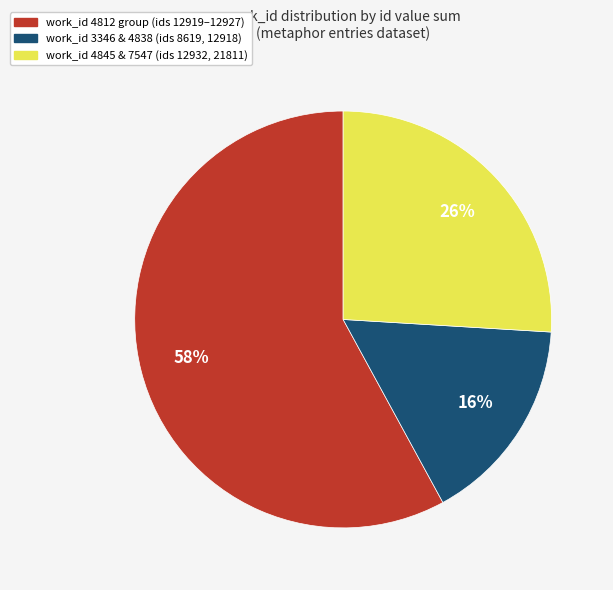

Does work_id 4812 group (ids 12919–12927) represent more than half of the total?

Yes